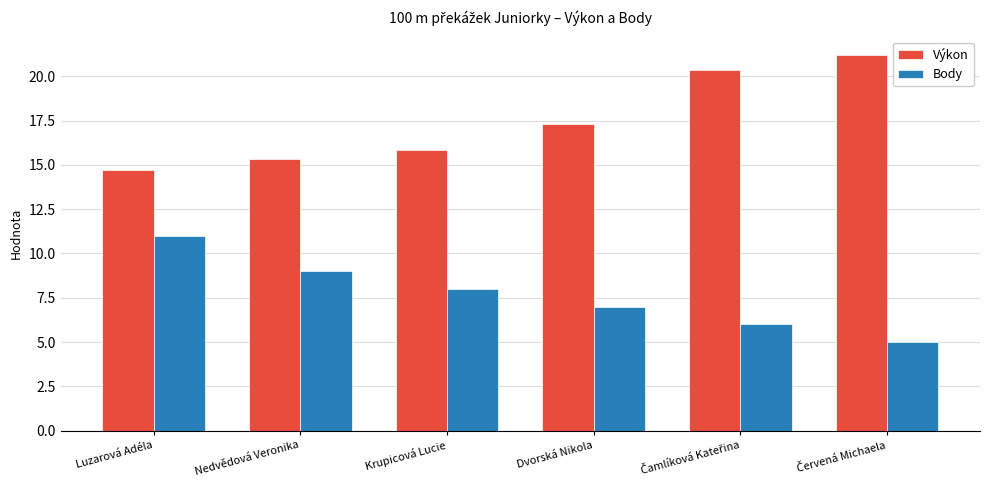

Reading left to right, list all the values displayed in this chart.

Výkon: 14.7	15.3	15.8	17.3	20.4	21.2
Body: 11.0	9.0	8.0	7.0	6.0	5.0